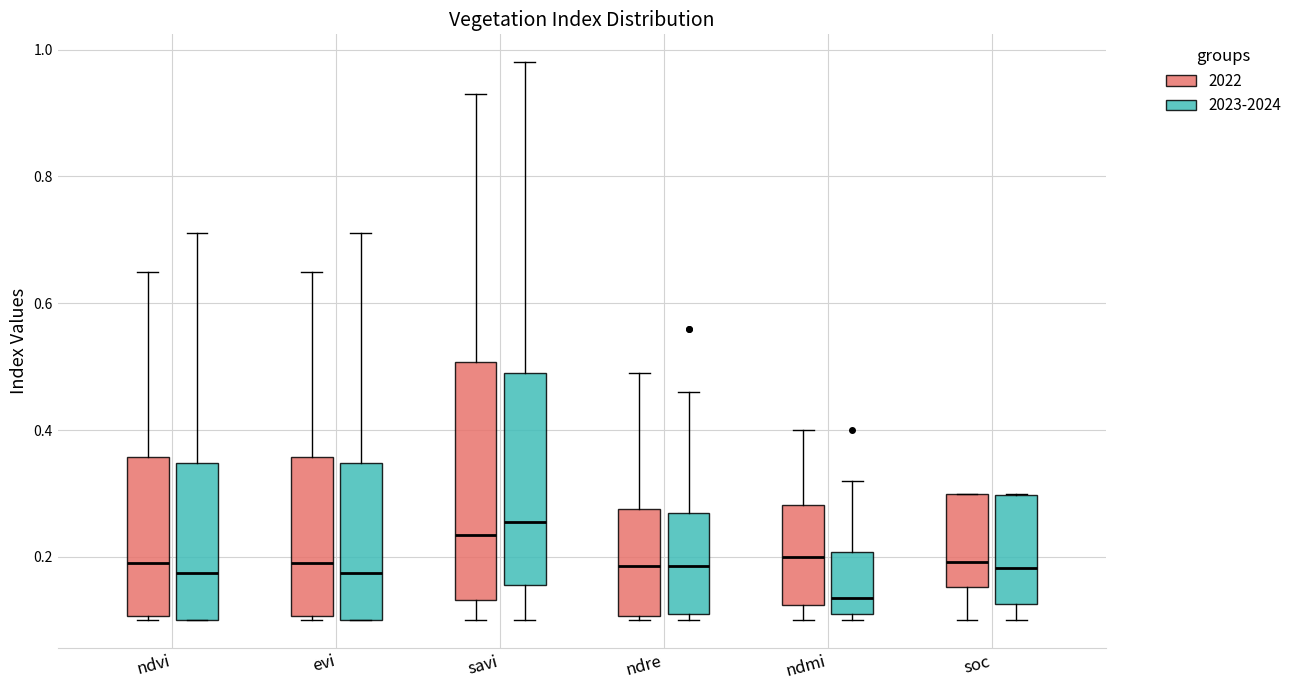

Reading left to right, read every box against the y-axis: the position of its median line, the range the box covers, and the ends of its whiskers. The values are not printed on the chart, so give them approximately, as read against the axis.

ndvi (2022): median 0.20, box 0.10 to 0.36, whiskers 0.10 (just below the box's lower edge) to 0.66
ndvi (2023-2024): median 0.18, box 0.10 to 0.34, whiskers 0.10 to 0.72
evi (2022): median 0.20, box 0.10 to 0.36, whiskers 0.10 (just below the box's lower edge) to 0.66
evi (2023-2024): median 0.18, box 0.10 to 0.34, whiskers 0.10 to 0.72
savi (2022): median 0.24, box 0.14 to 0.50, whiskers 0.10 to 0.94
savi (2023-2024): median 0.26, box 0.16 to 0.50, whiskers 0.10 to 0.98
ndre (2022): median 0.18, box 0.10 to 0.28, whiskers 0.10 (just below the box's lower edge) to 0.50
ndre (2023-2024): median 0.18, box 0.12 to 0.28, whiskers 0.10 to 0.46
ndmi (2022): median 0.20, box 0.12 to 0.28, whiskers 0.10 to 0.40
ndmi (2023-2024): median 0.14, box 0.12 to 0.20, whiskers 0.10 to 0.32
soc (2022): median 0.20, box 0.16 to 0.30, whiskers 0.10 to 0.30
soc (2023-2024): median 0.18, box 0.12 to 0.30, whiskers 0.10 to 0.30